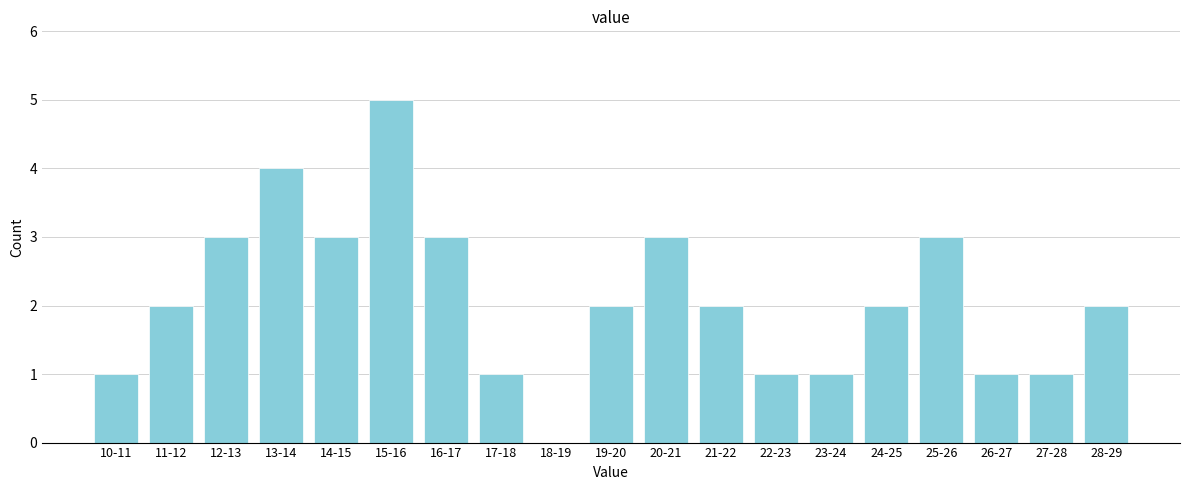

Reading left to right, what are all the values shown in this chart?

10-11=1	11-12=2	12-13=3	13-14=4	14-15=3	15-16=5	16-17=3	17-18=1	18-19=0	19-20=2	20-21=3	21-22=2	22-23=1	23-24=1	24-25=2	25-26=3	26-27=1	27-28=1	28-29=2